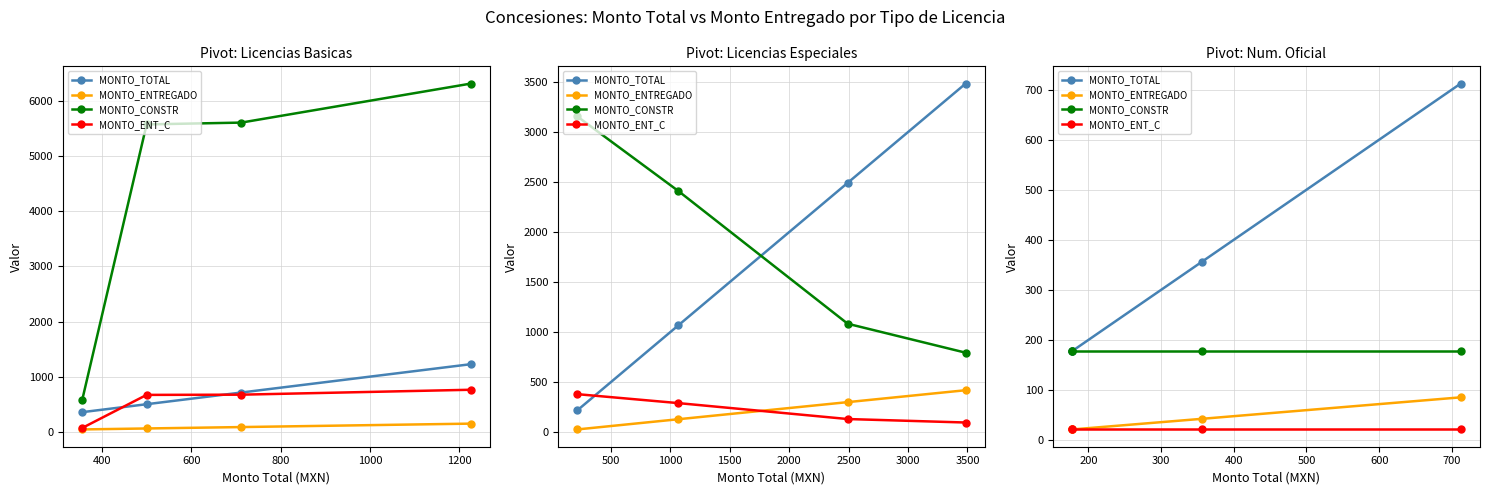

True or false: MONTO_ENTREGADO has a value of 12.5 at 200.

False